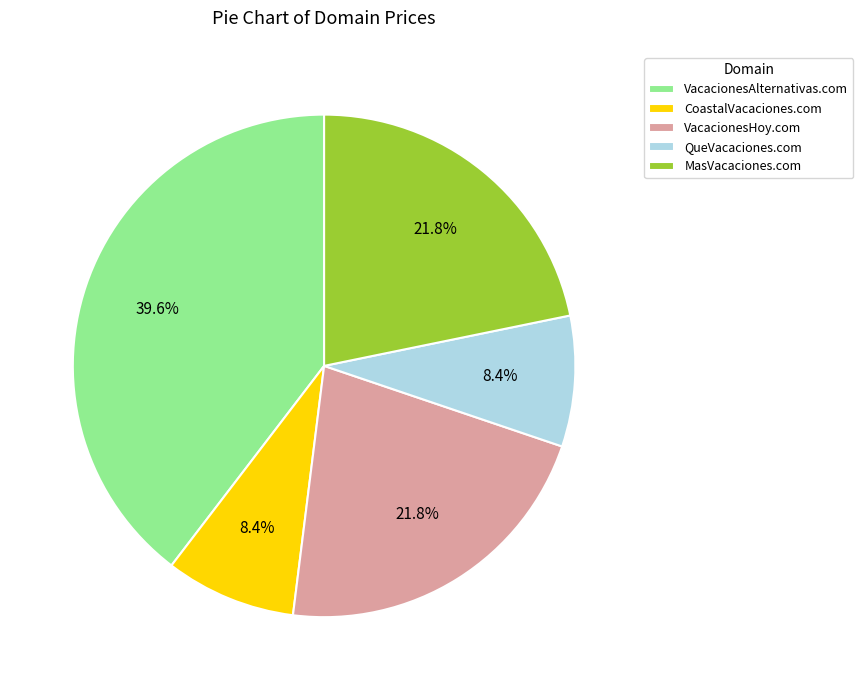

To the nearest percent, what is the difference between the largest and smallest slice percentages?

31%